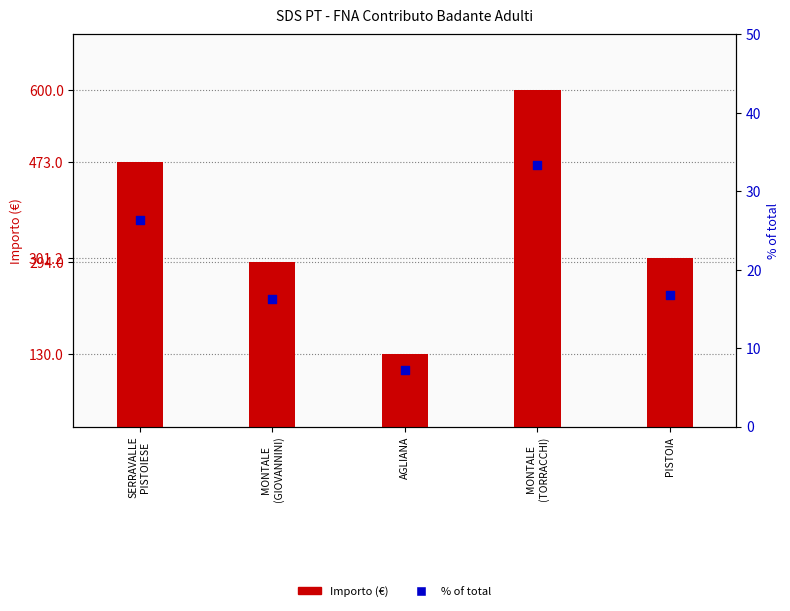

At which category is the sum across all series the highest?

MONTALE
(TORRACCHI)